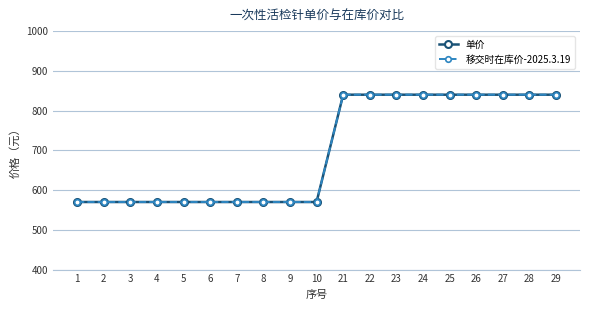

List the series in order of their peak value, lowest first.

单价, 移交时在库价-2025.3.19